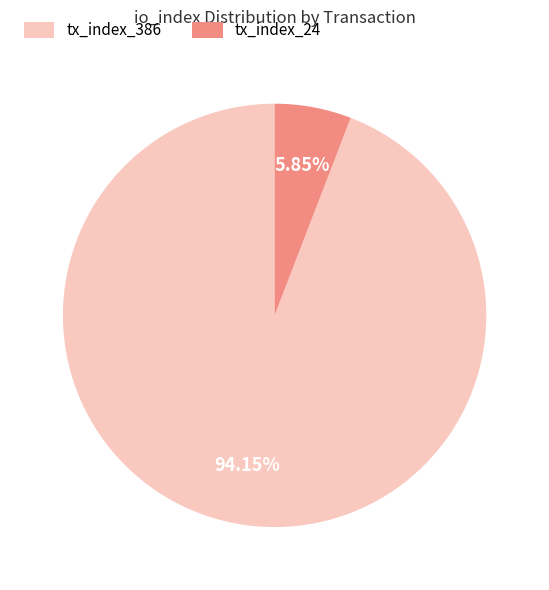

Rank the categories by value from lowest to highest.

tx_index_24, tx_index_386